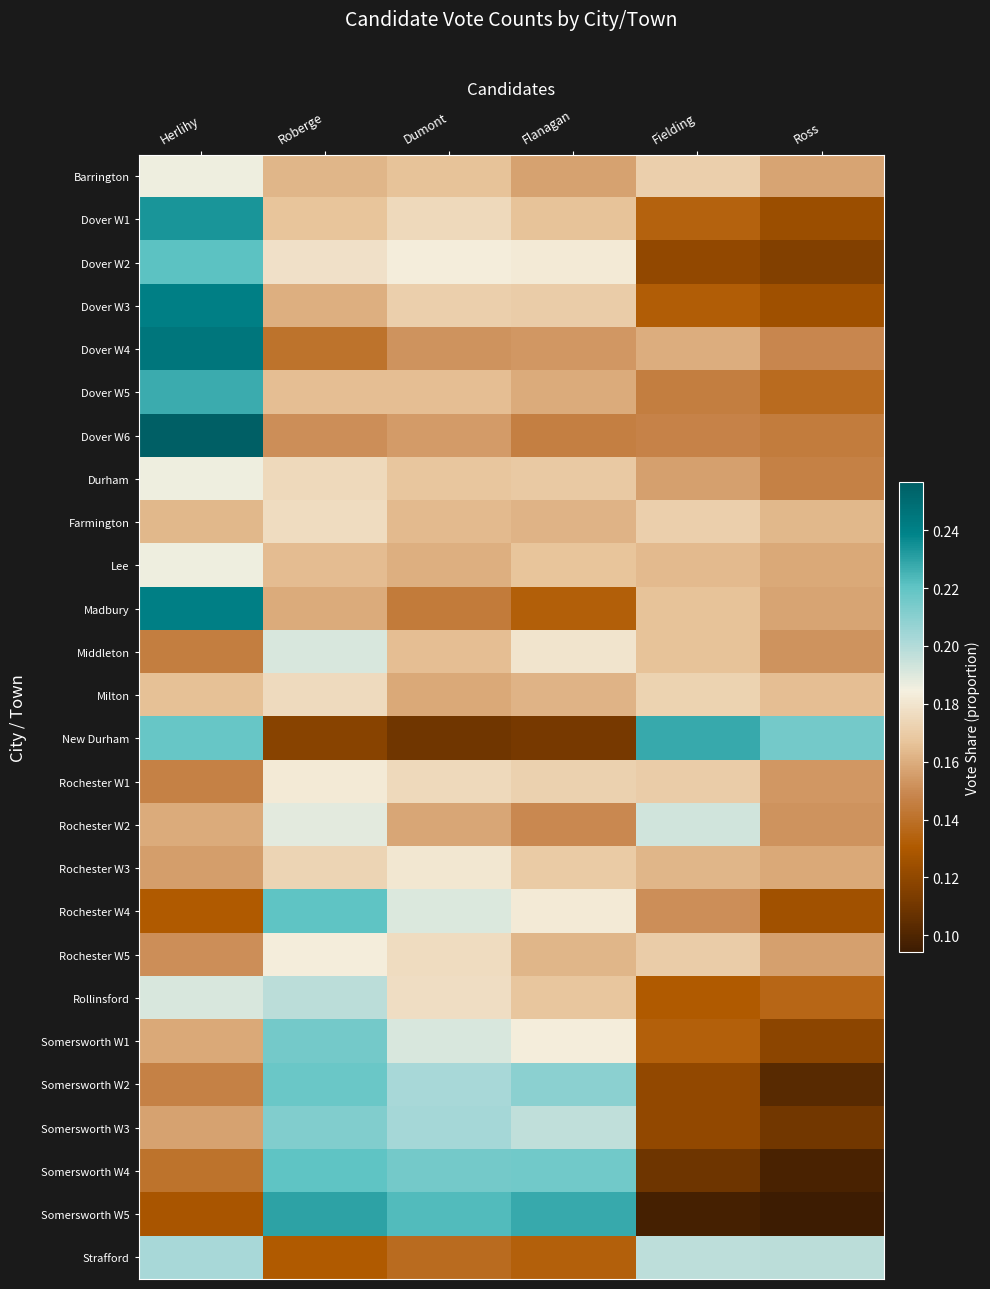

Which series has the largest range (max minus min)?

Somersworth W5